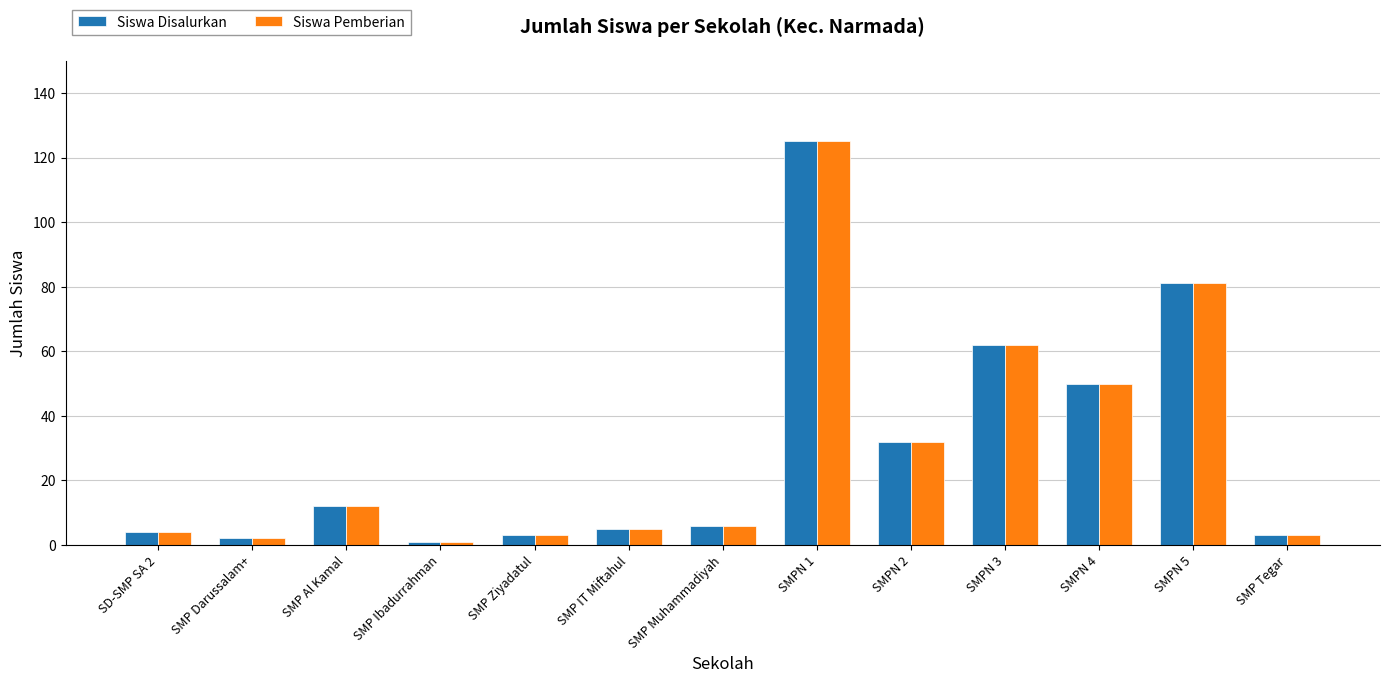

What is the label of the 5th bar from the left?

SMP Ziyadatul